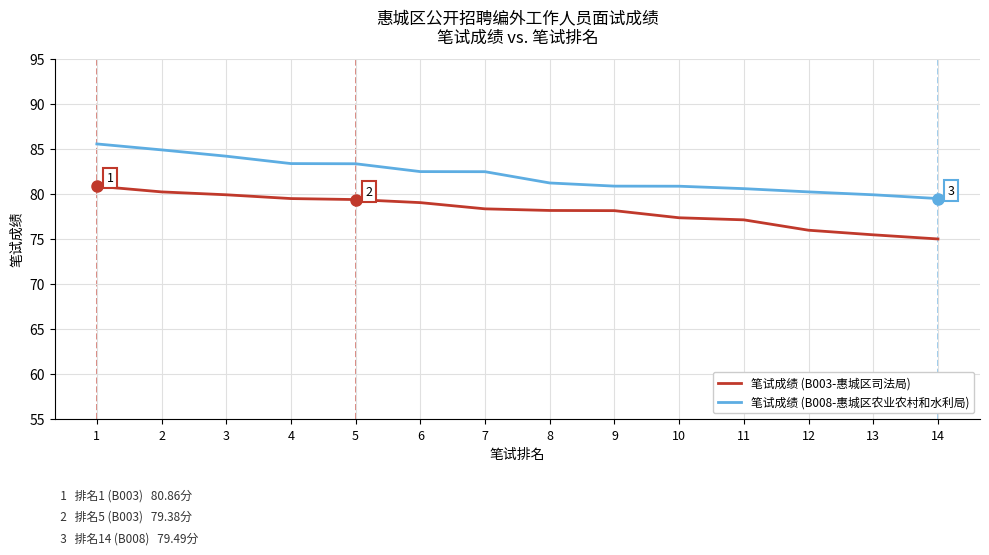

What is the total value across all series at 4?

162.9